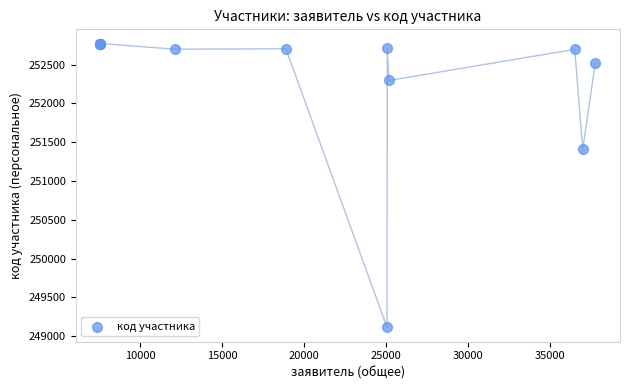

What Y value in the scatter plot is closest to 250942?

251408